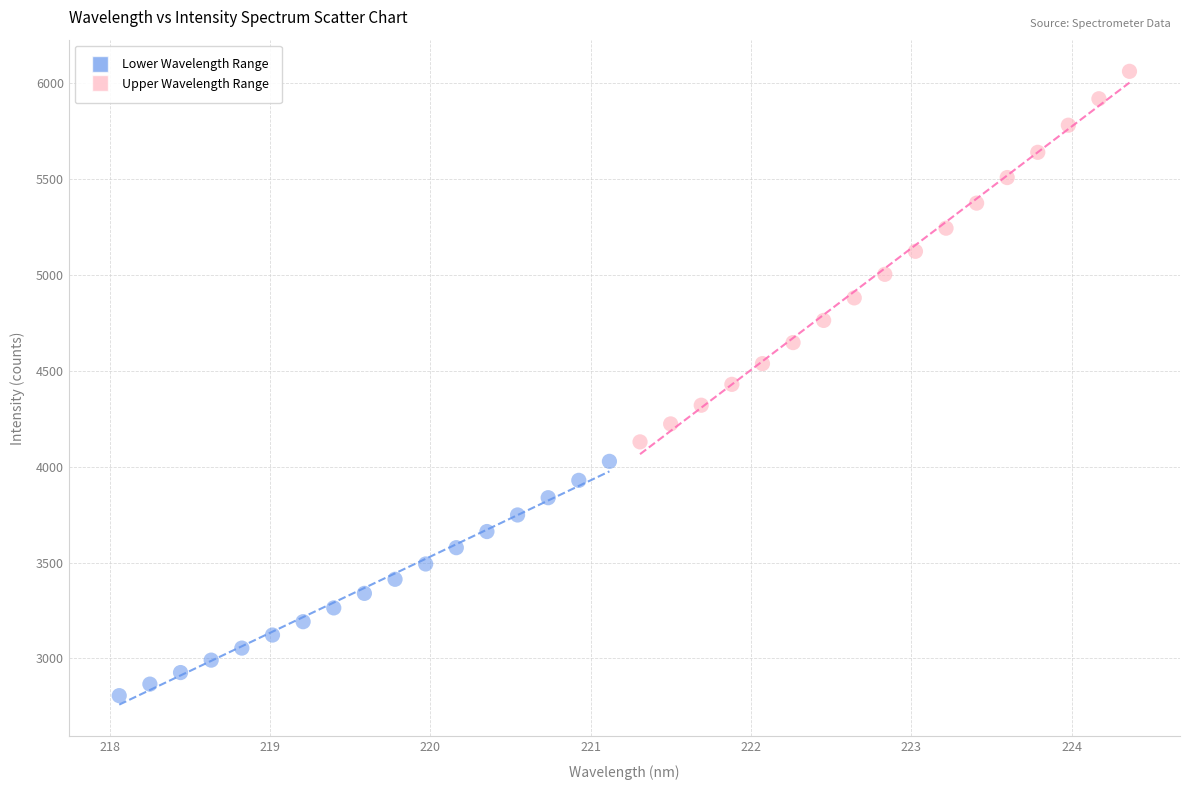

Which series has the widest spread of Y values?

Upper Wavelength Range